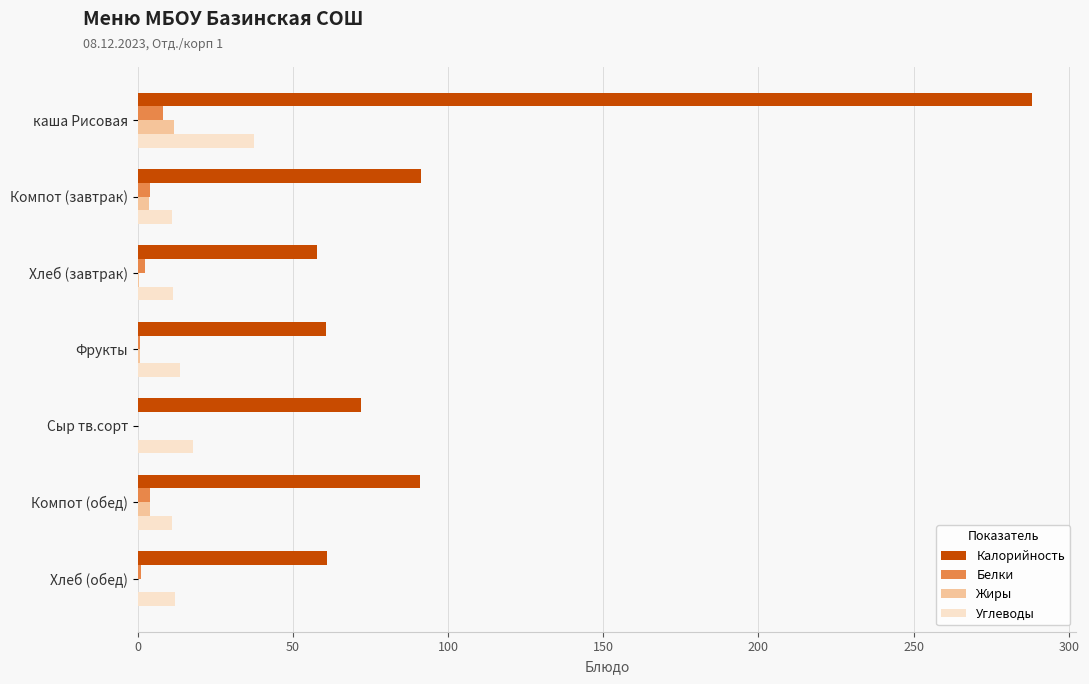

Which category has the highest value in the Калорийность series?

каша Рисовая